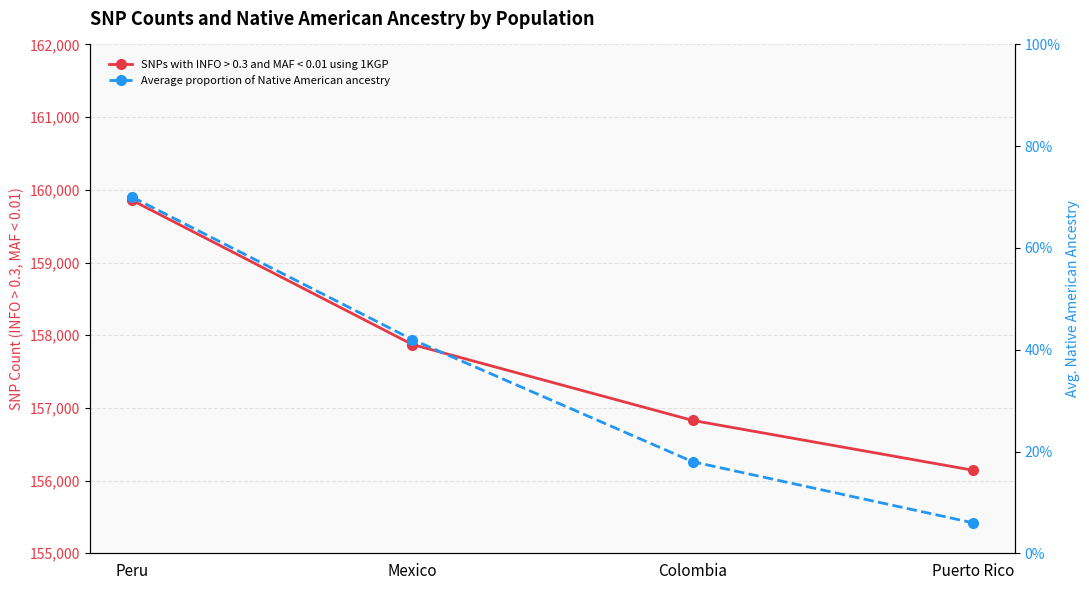

Which series has the largest total across all categories?

SNPs with INFO > 0.3 and MAF < 0.01 using 1KGP